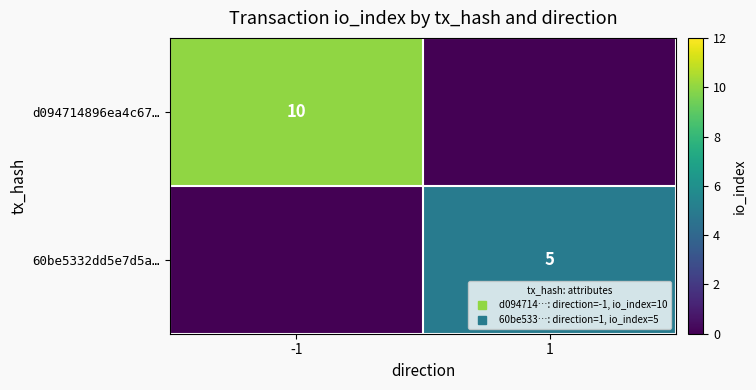

At which label does 60be5332dd5e7d5a… reach its peak?

1